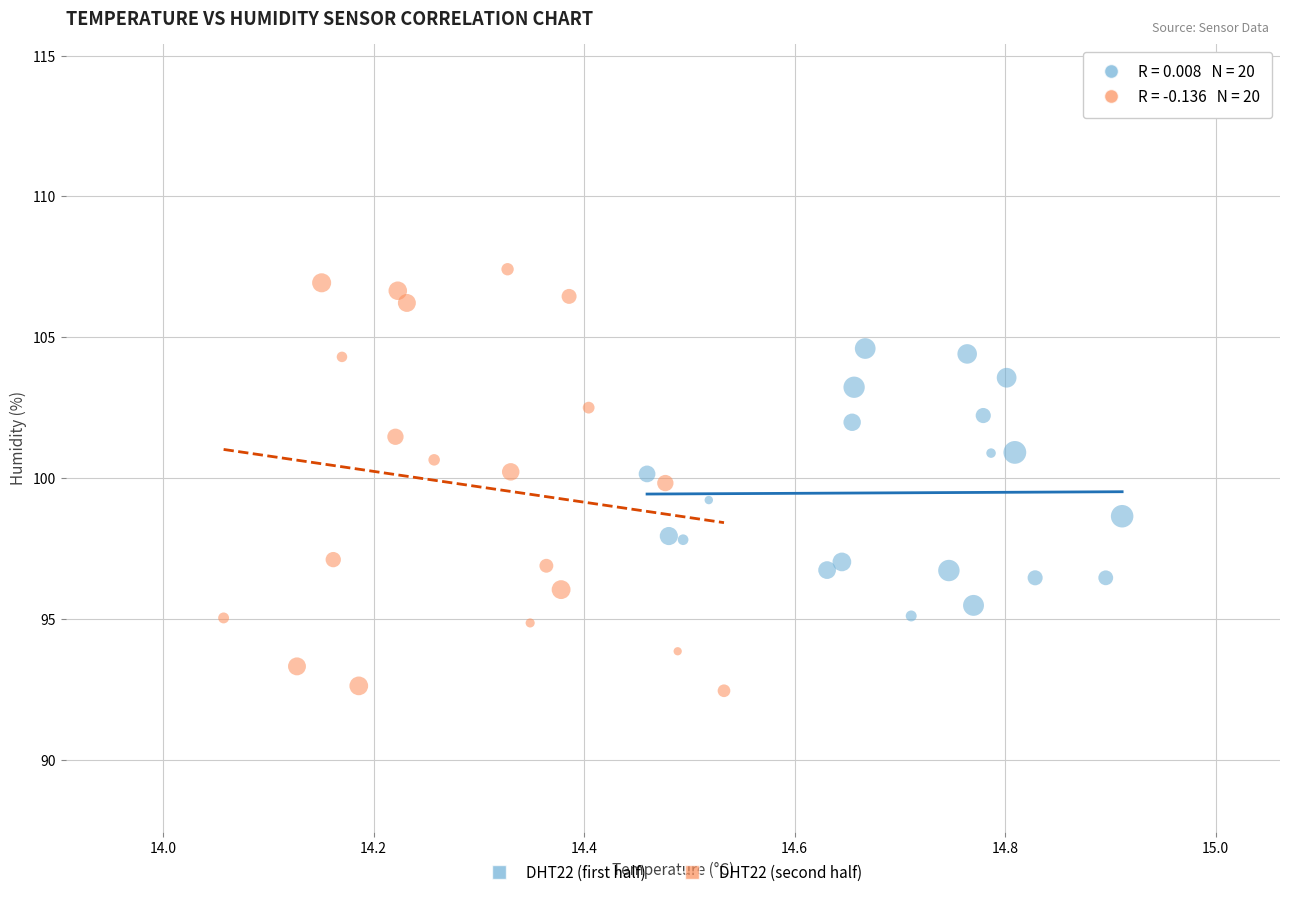

Which series reaches the maximum Y coordinate?

DHT22 (second half)